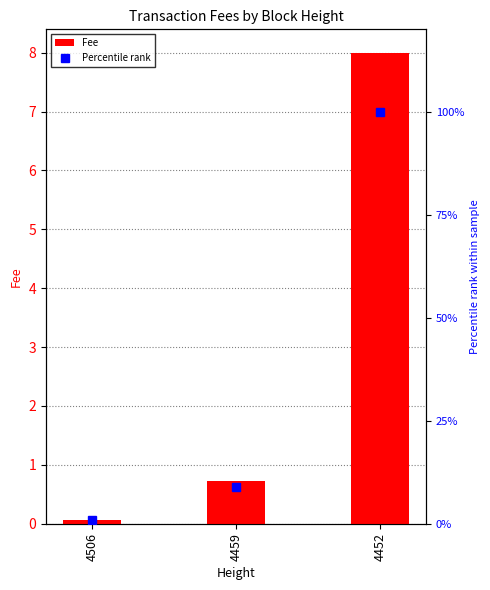

What is the difference between the maximum and minimum values in the Fee series?

7.9